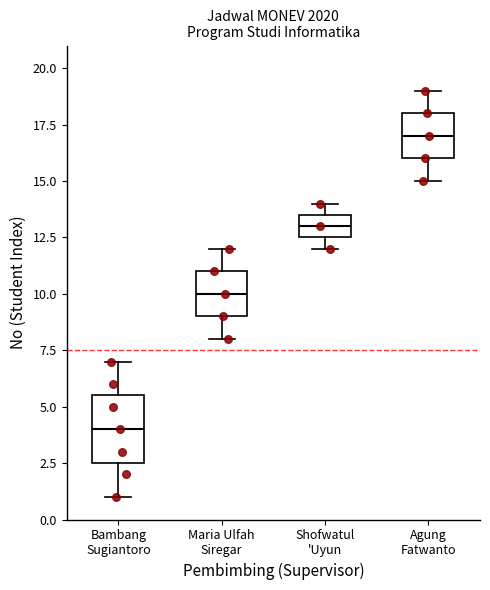

Which box has the highest median line?

Agung Fatwanto